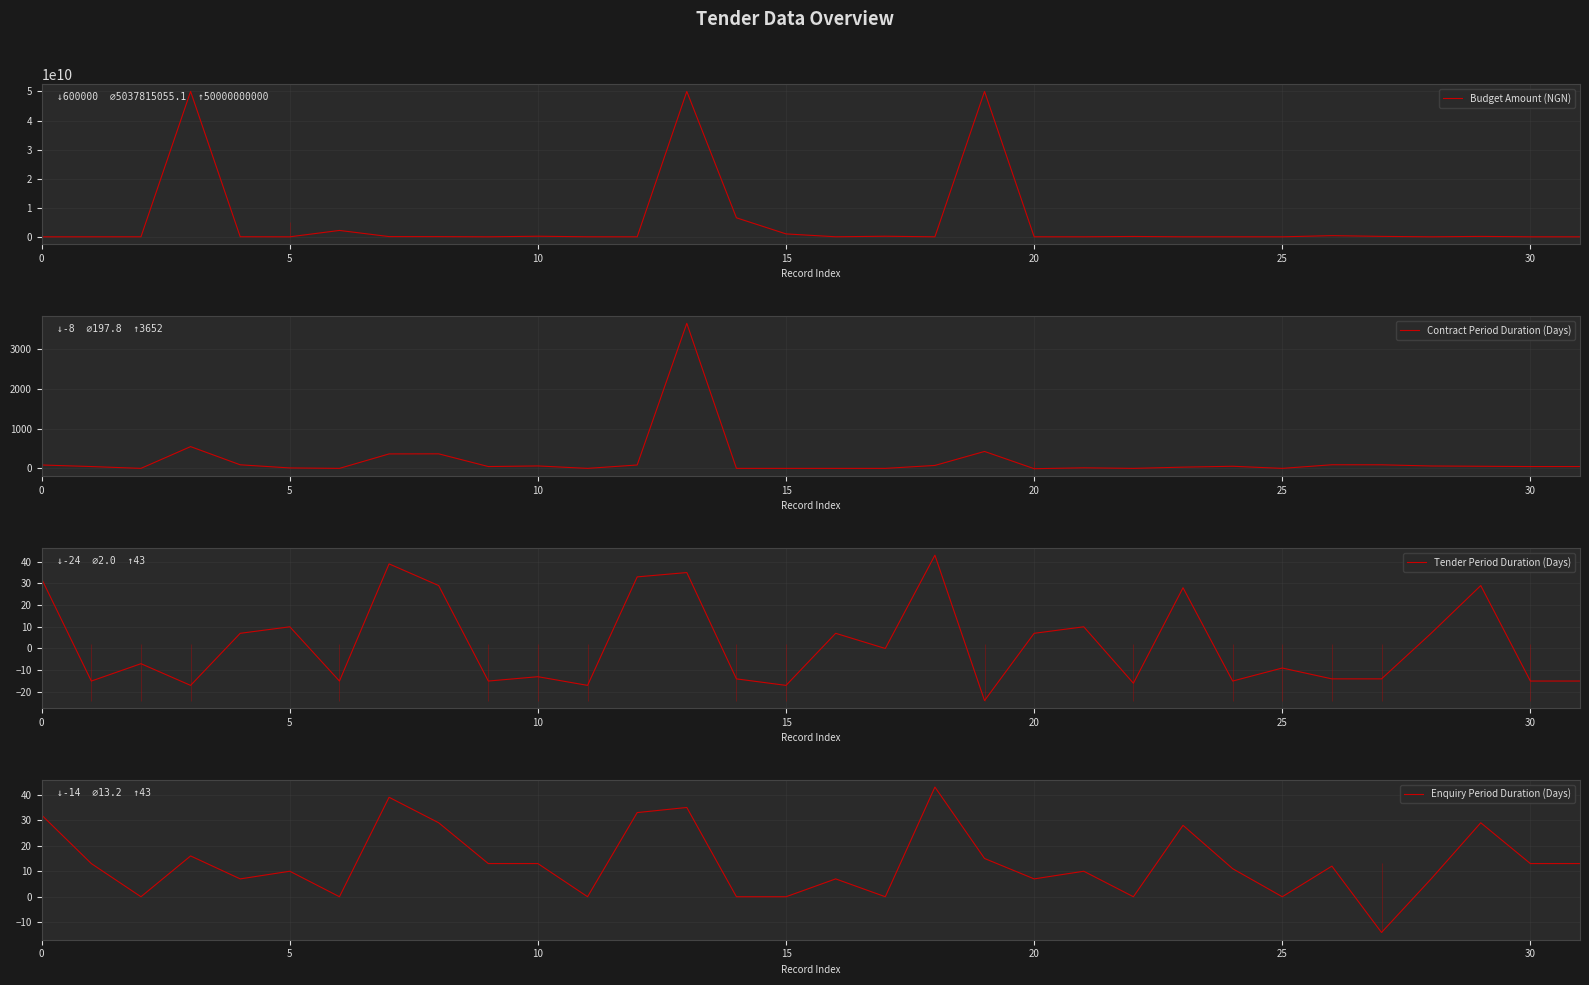

In Budget Amount (NGN), how many points are higher than both neighbors (excluding endpoints)?

10